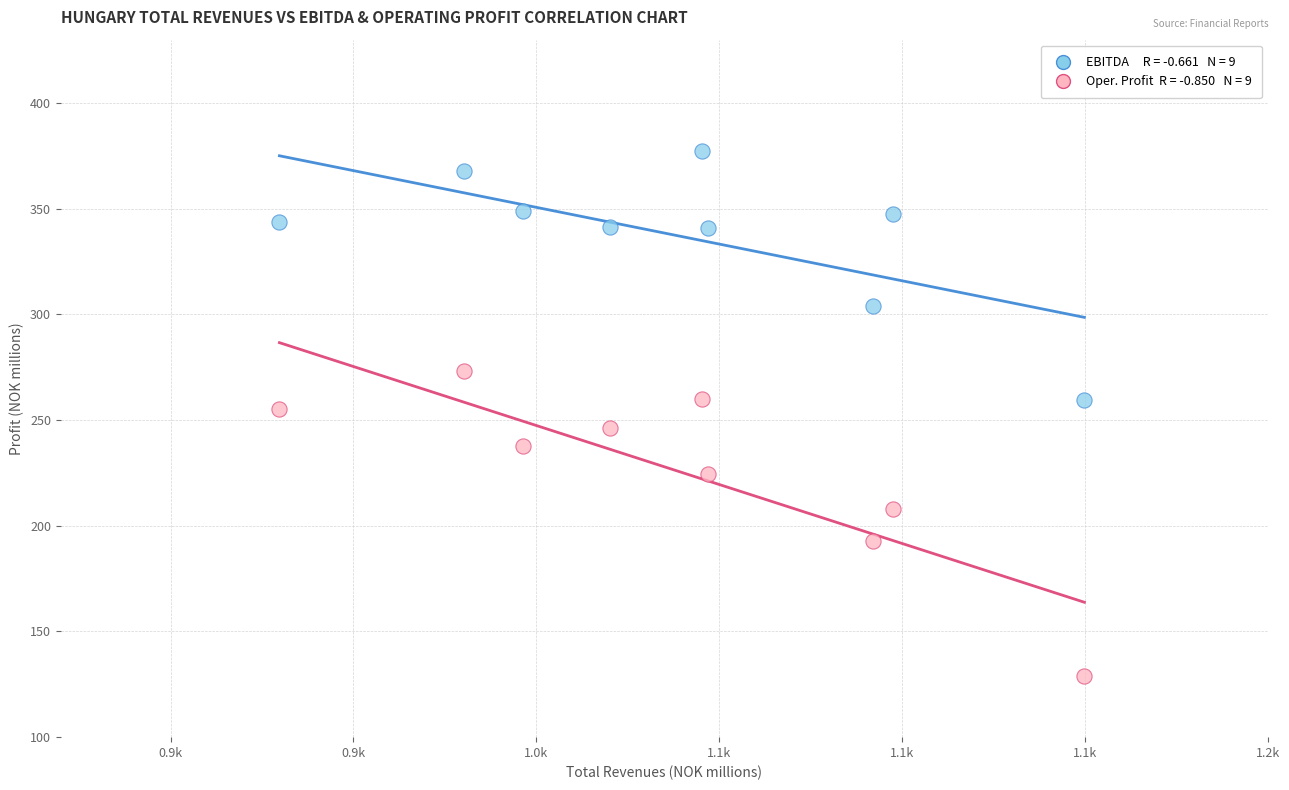

Across all data points, what is the range of X values (max minus min)?

220.1